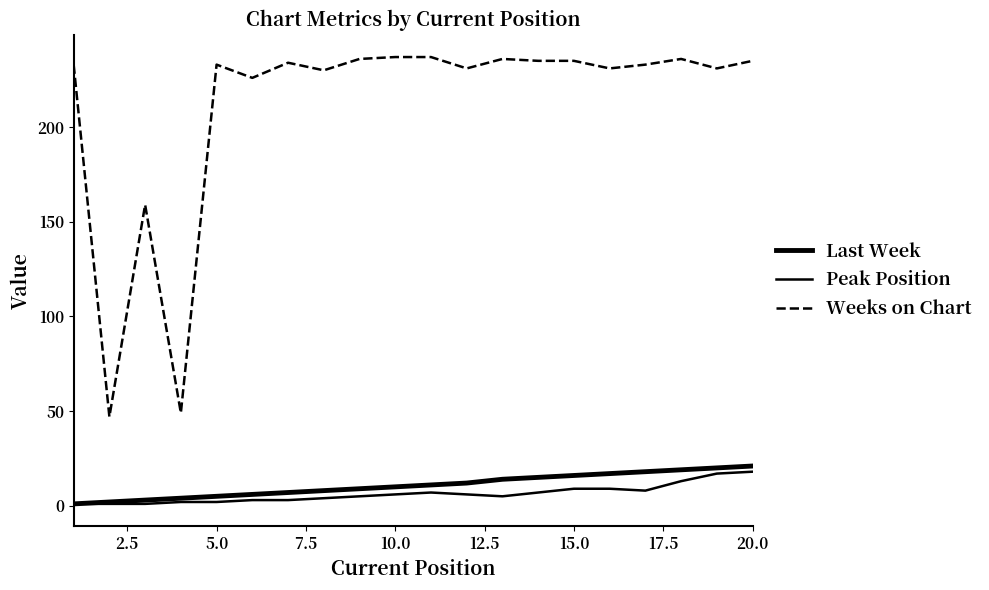

Does the chart have visible grid lines?

No